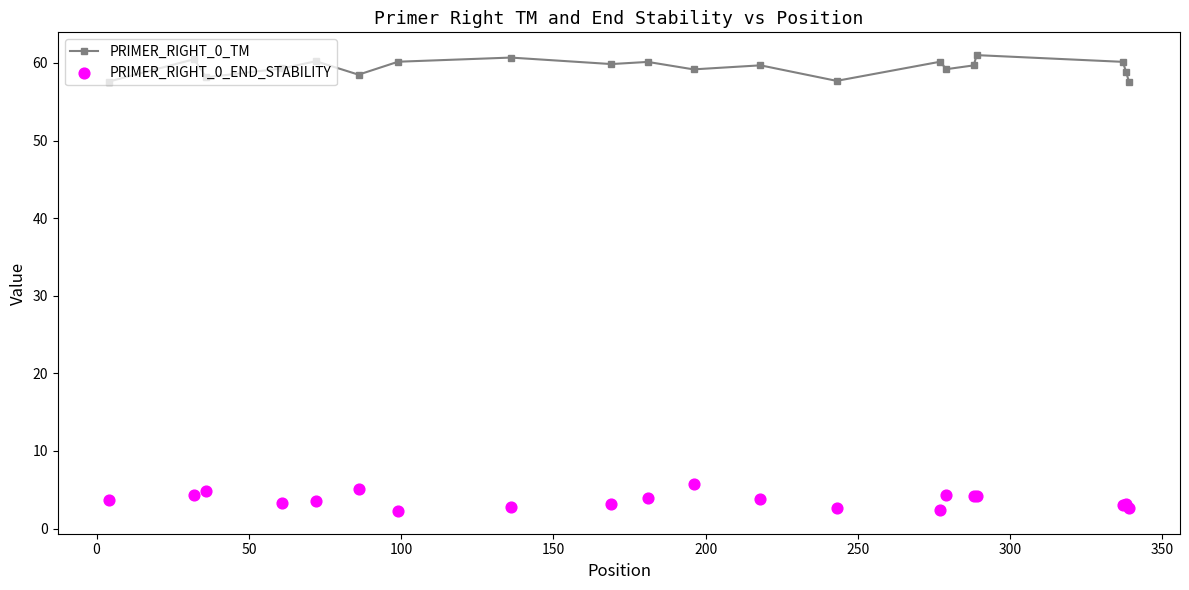

At how many categories does at least one series exceed 58?

17